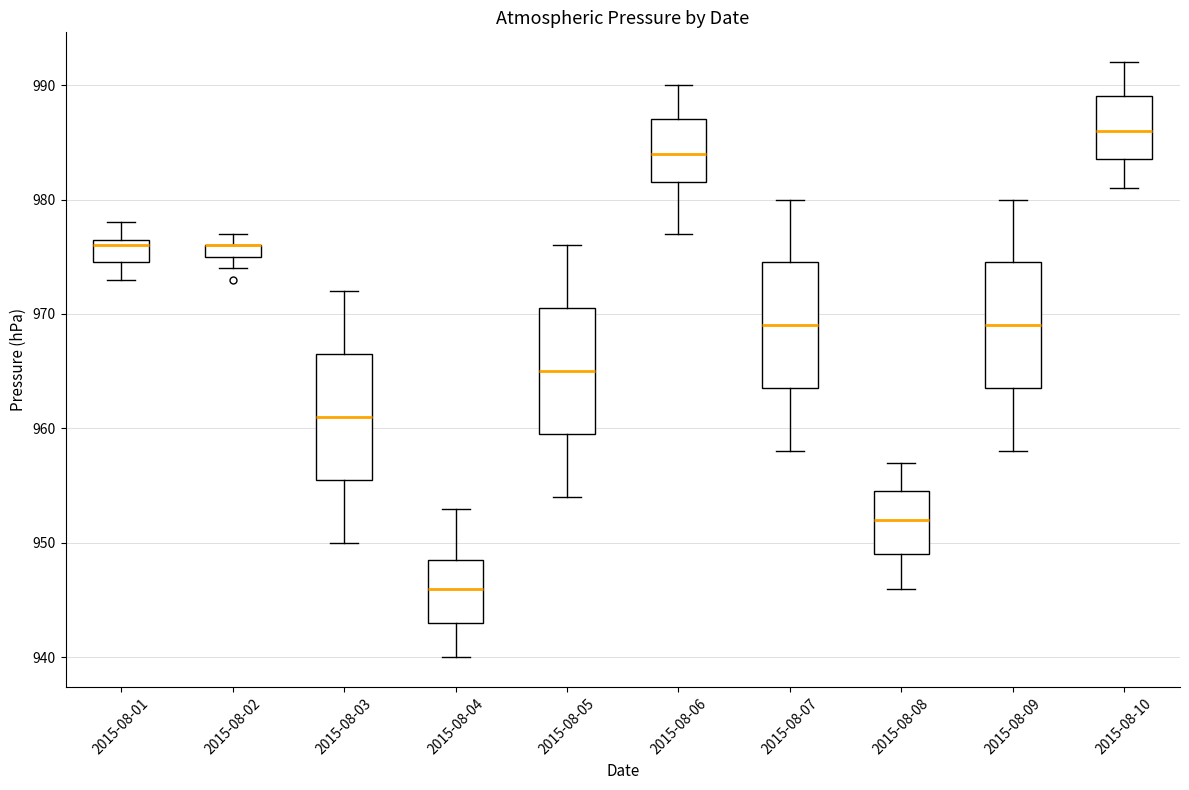

Where does the lower whisker of the box for 2015-08-08 end on the y-axis? The values are not printed on the chart, so give them approximately, as read against the axis.

946